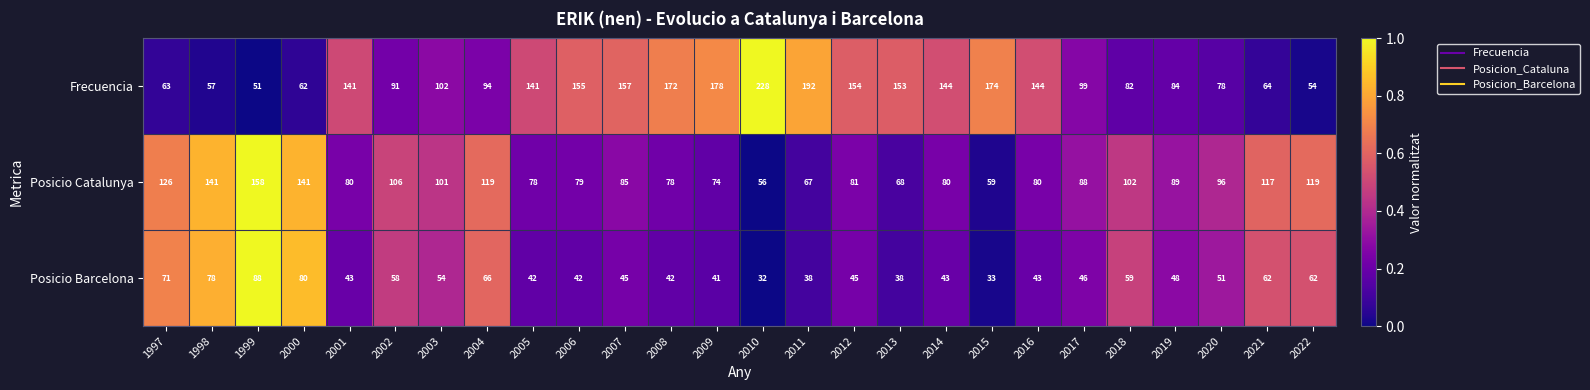

True or false: Posicio Catalunya has a value of 89 at 2019.

True